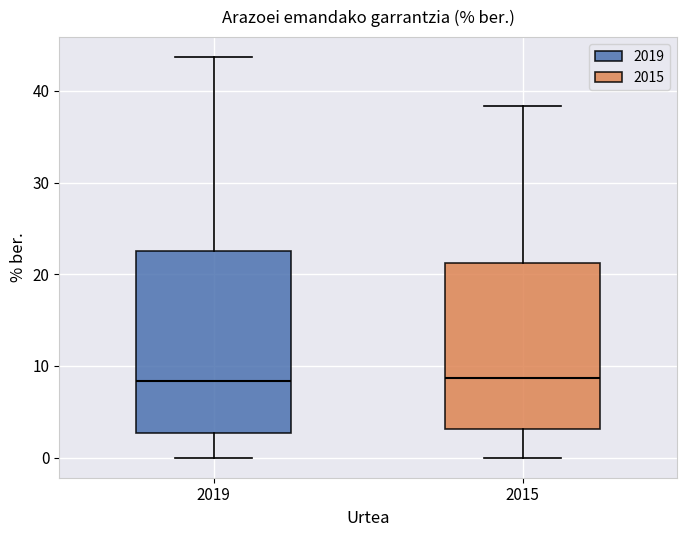

Comparing the boxes themselves (not the whiskers), which one is the tallest?

2019